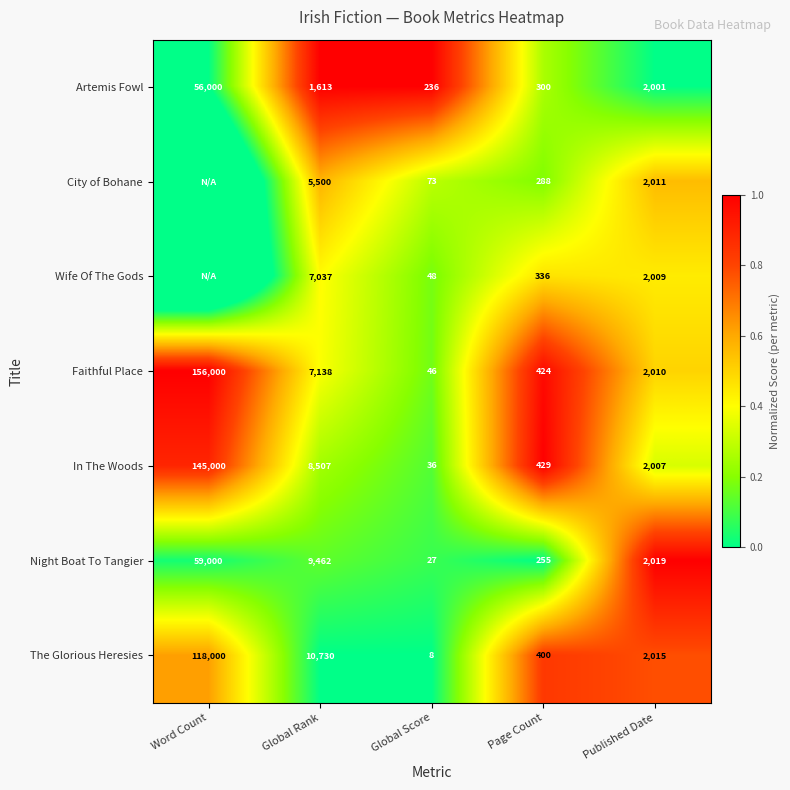

True or false: Night Boat To Tangier has a value of 0.3 at Page Count.

False